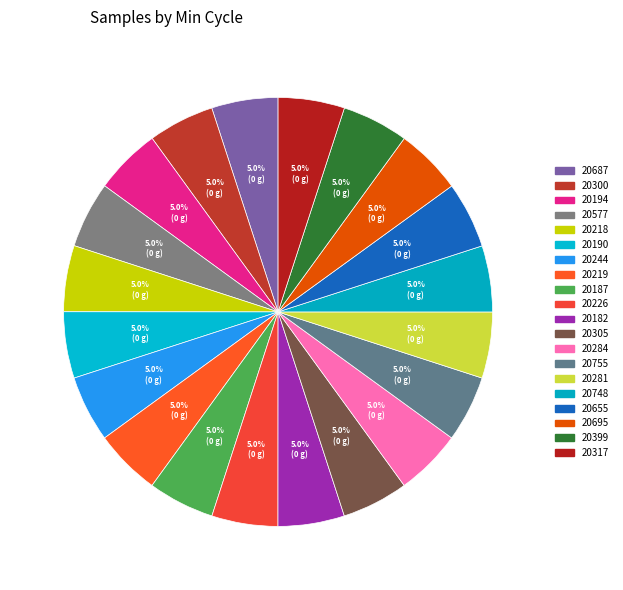

What percentage is the 20284 slice, to the nearest percent?

5%